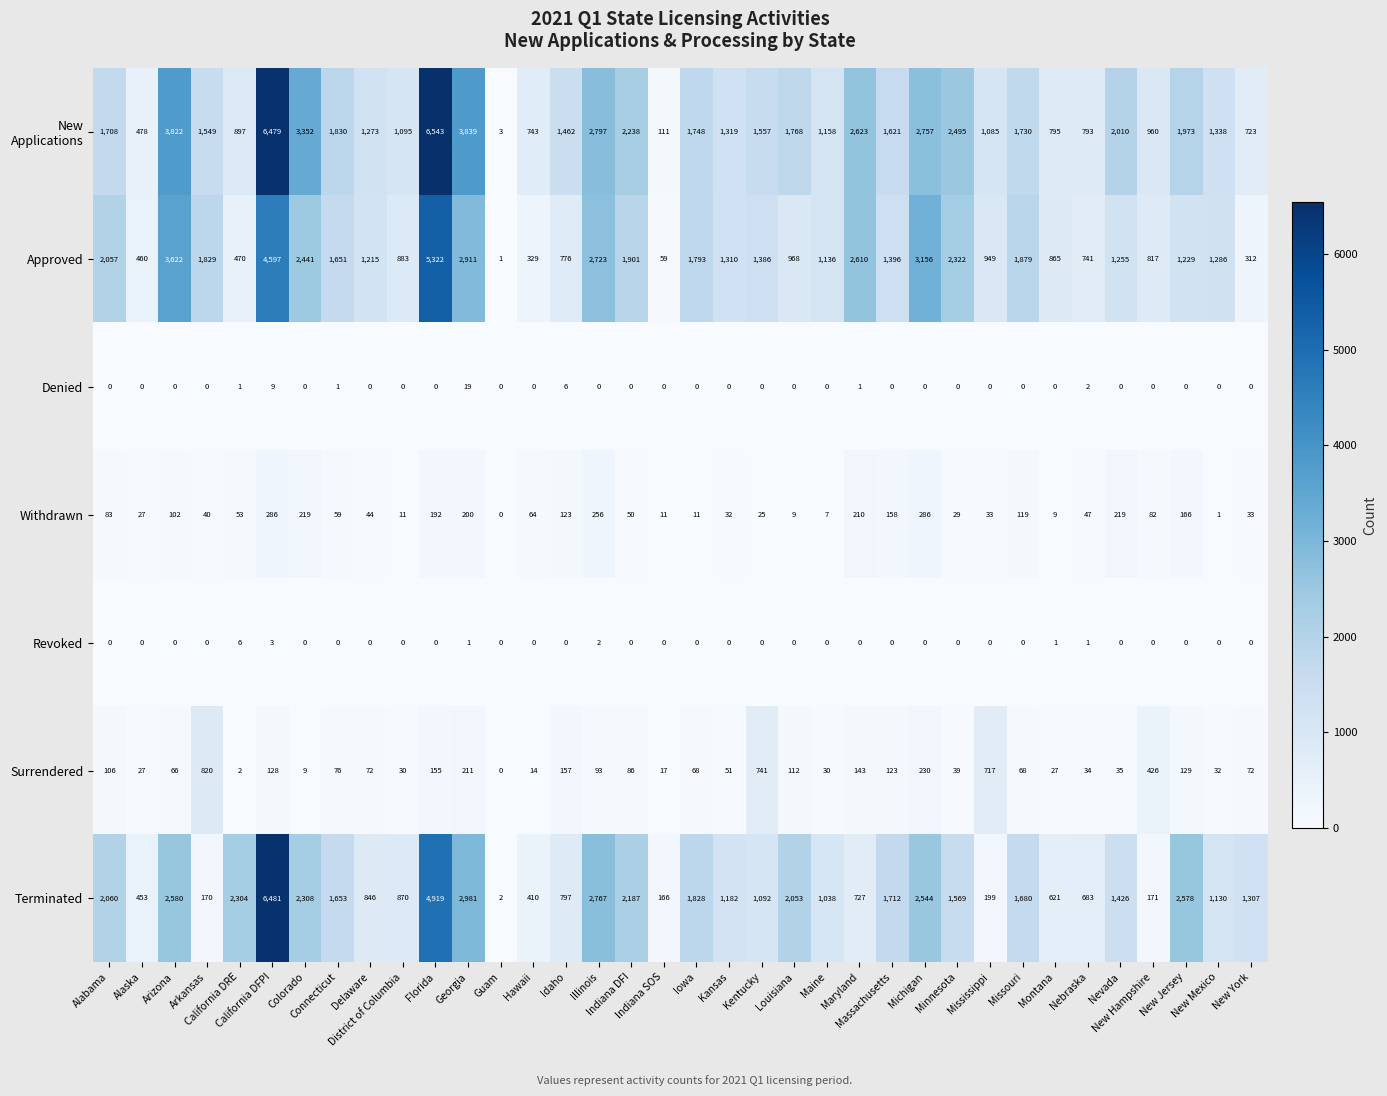

At how many categories does at least one series exceed 2463?

10